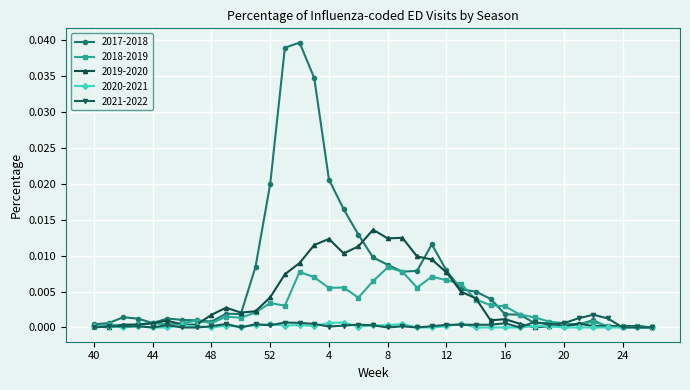

List the series in order of their peak value, lowest first.

2020-2021, 2021-2022, 2018-2019, 2019-2020, 2017-2018